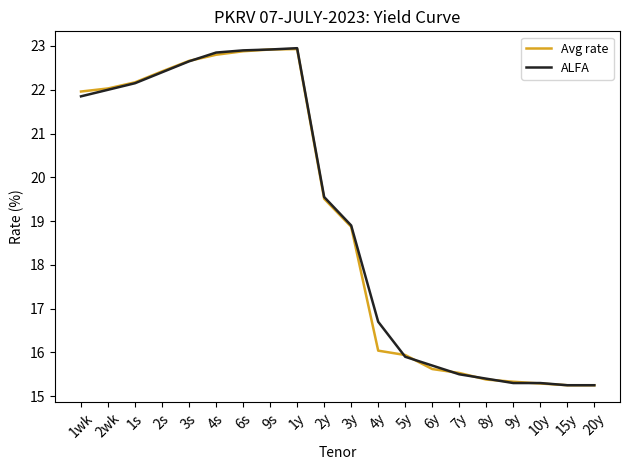

True or false: ALFA has a value of 27.7 at 3y.

False